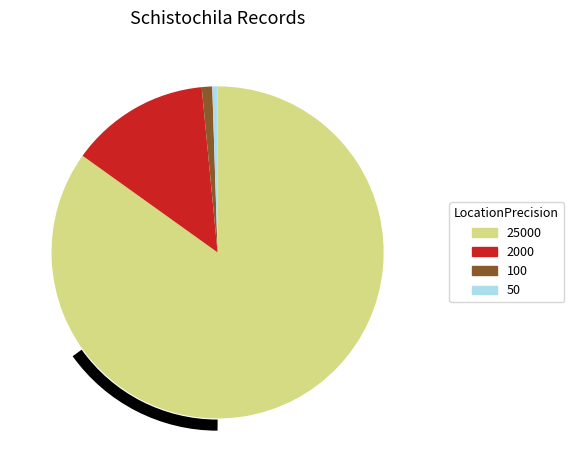

Is it true that 50 is 11% of the pie?

False